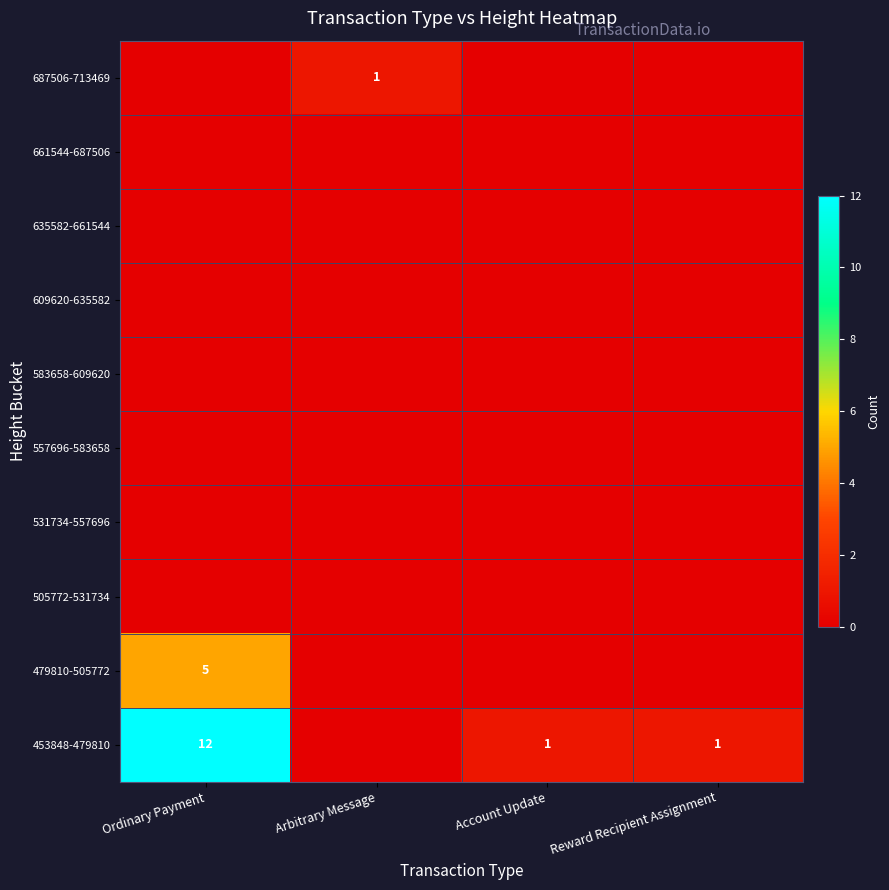

At how many categories does at least one series exceed 1?

1